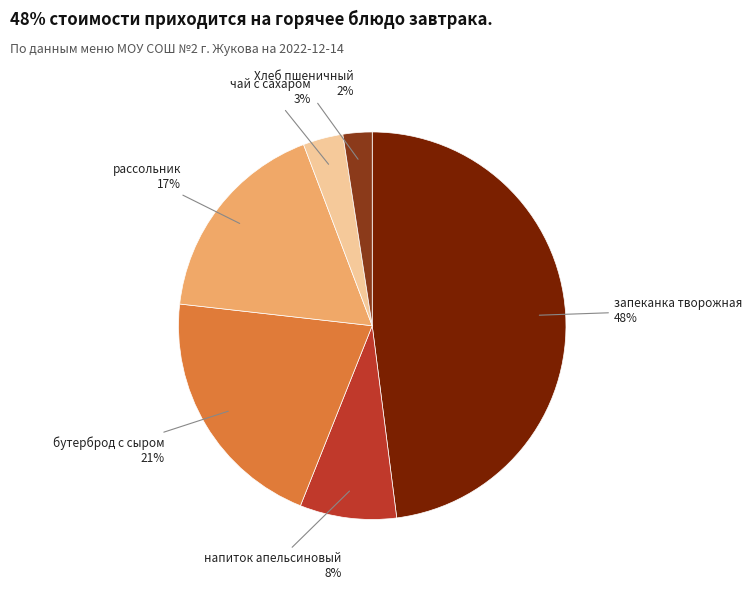

What percentage is the бутерброд с сыром slice, to the nearest percent?

21%